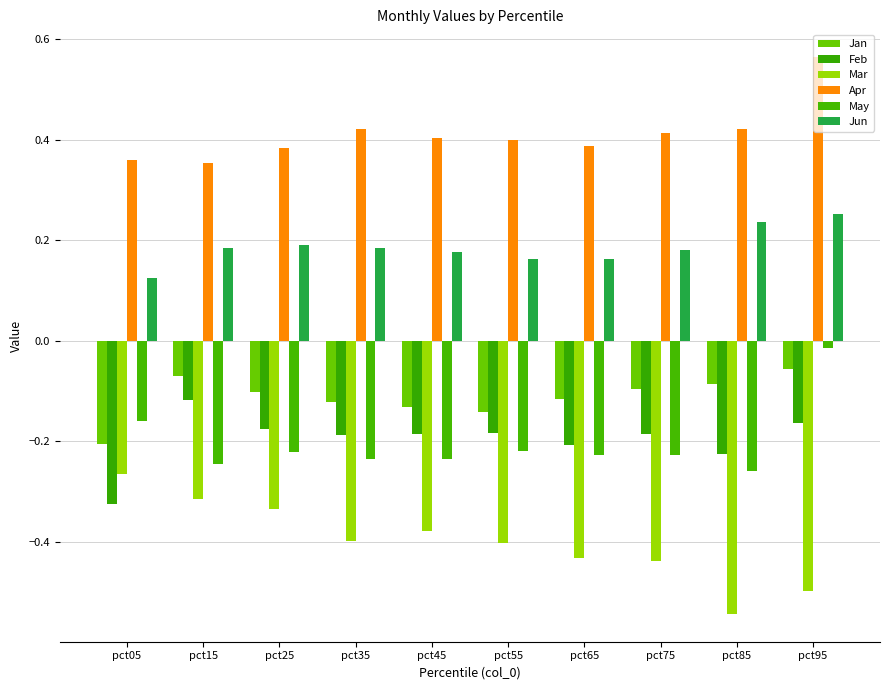

Are the bars grouped side by side (vs. stacked)?

Yes